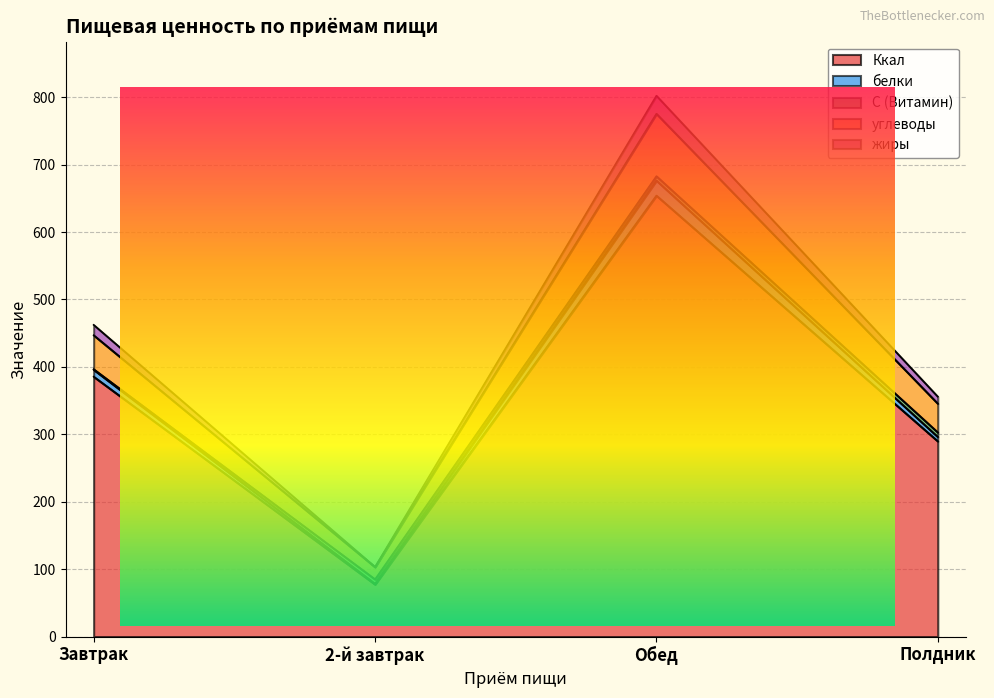

True or false: Ккал and белки intersect in this chart.

False